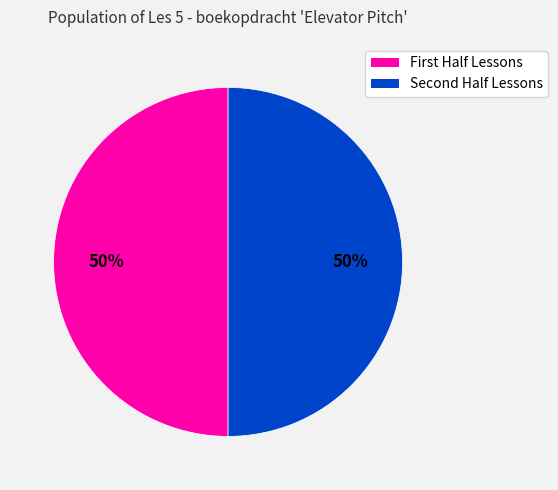

To the nearest percent, what is the average slice percentage?

50%